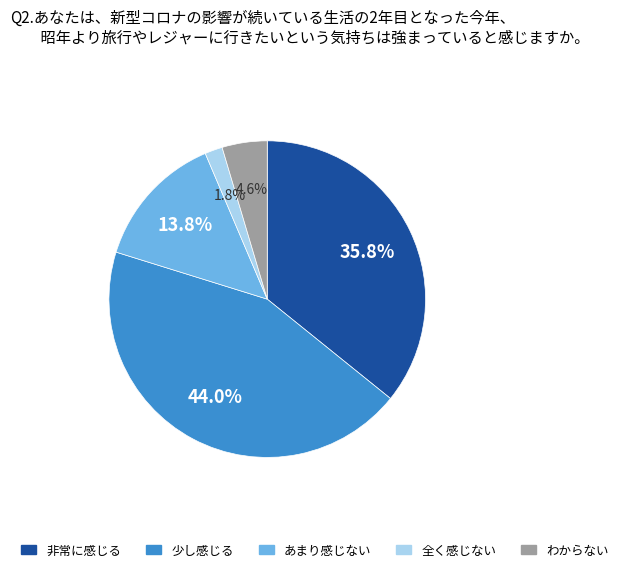

Is there a majority slice in this chart?

No